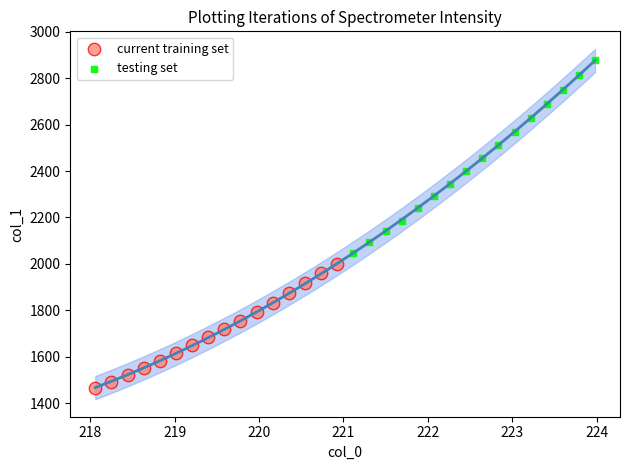

Which series has the widest spread of Y values?

testing set